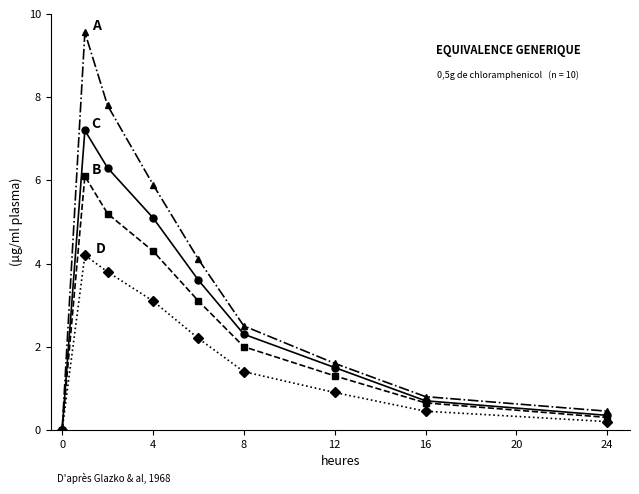

What is the maximum value shown in the chart?

9.6